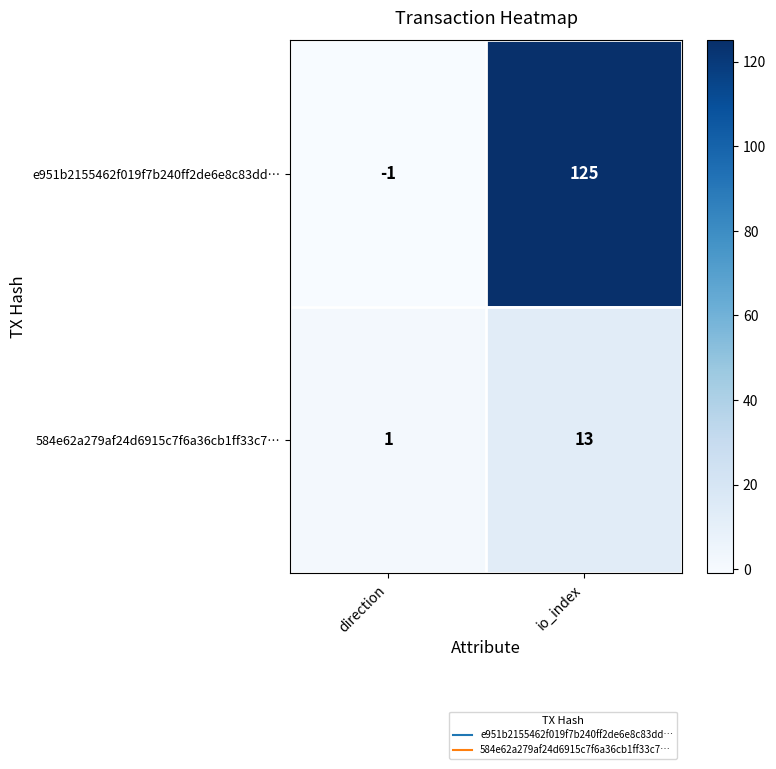

Rank the series by their maximum value, from highest to lowest.

e951b2155462f019f7b240ff2de6e8c83dd…, 584e62a279af24d6915c7f6a36cb1ff33c7…